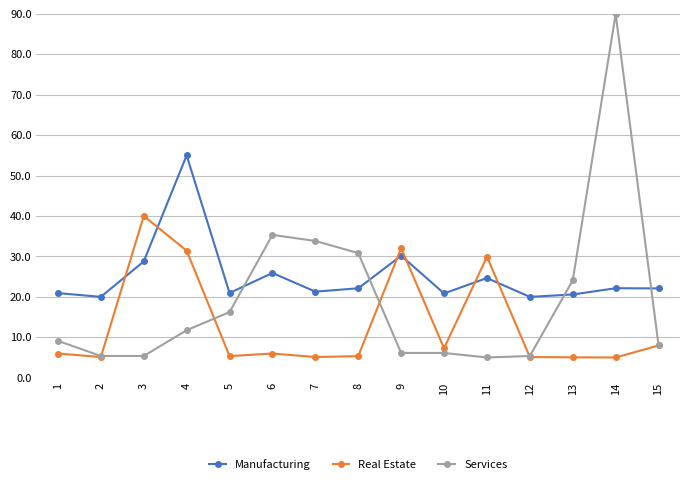

Does the chart have visible grid lines?

Yes